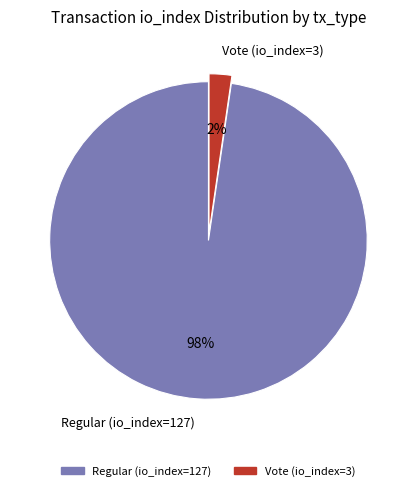

Which slice represents more than half of the pie?

Regular (io_index=127)